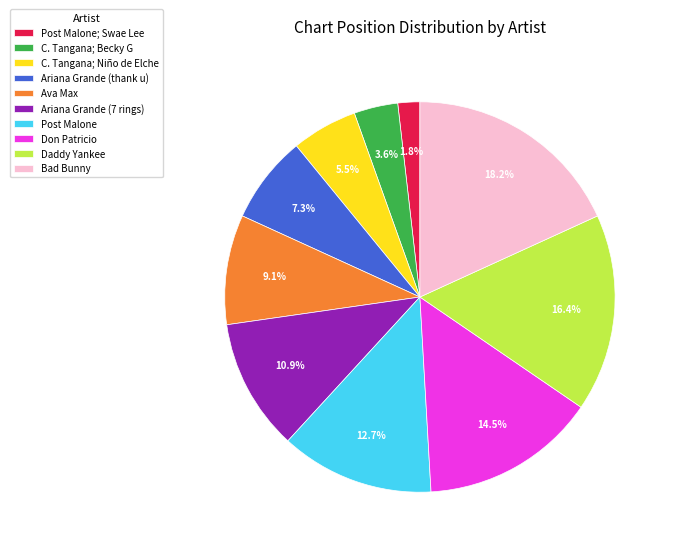

What is the smallest slice in the pie chart?

Post Malone; Swae Lee